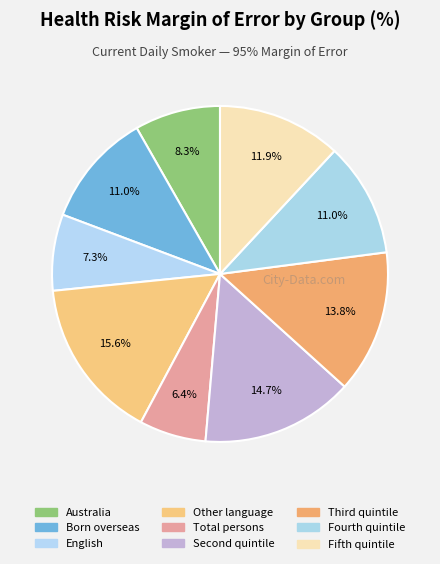

What percentage is NOT represented by Australia?

91.7%